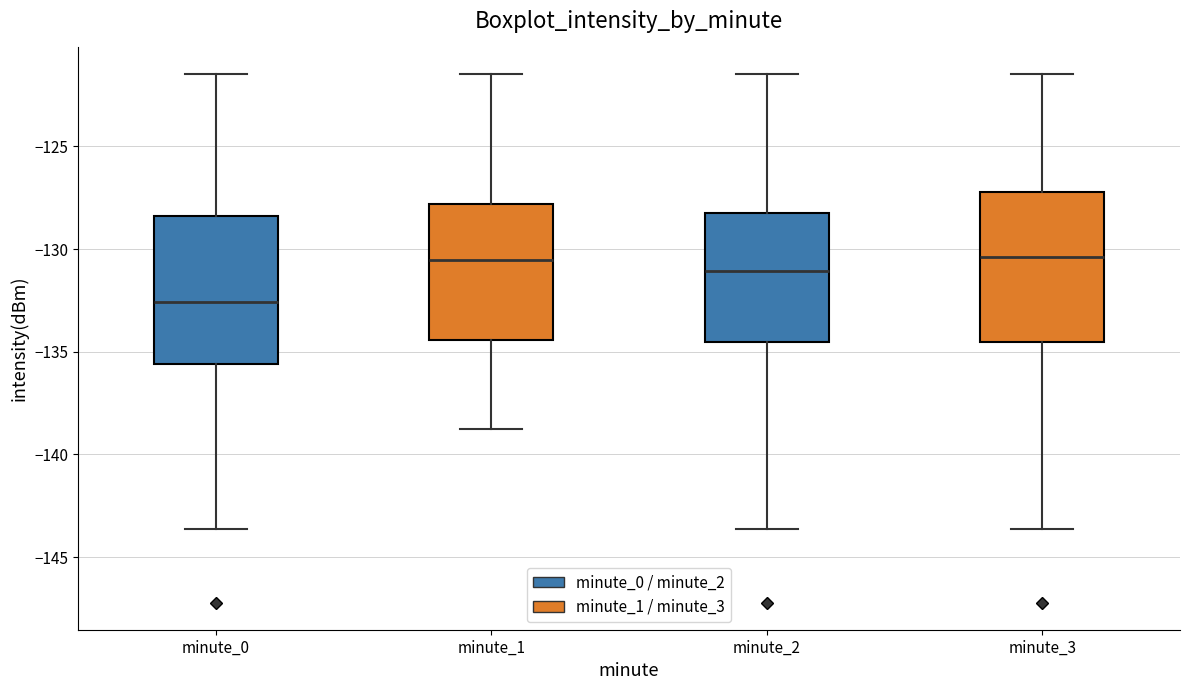

Where does the median line of the box for minute_1 sit on the y-axis? The values are not printed on the chart, so give them approximately, as read against the axis.

-130.5